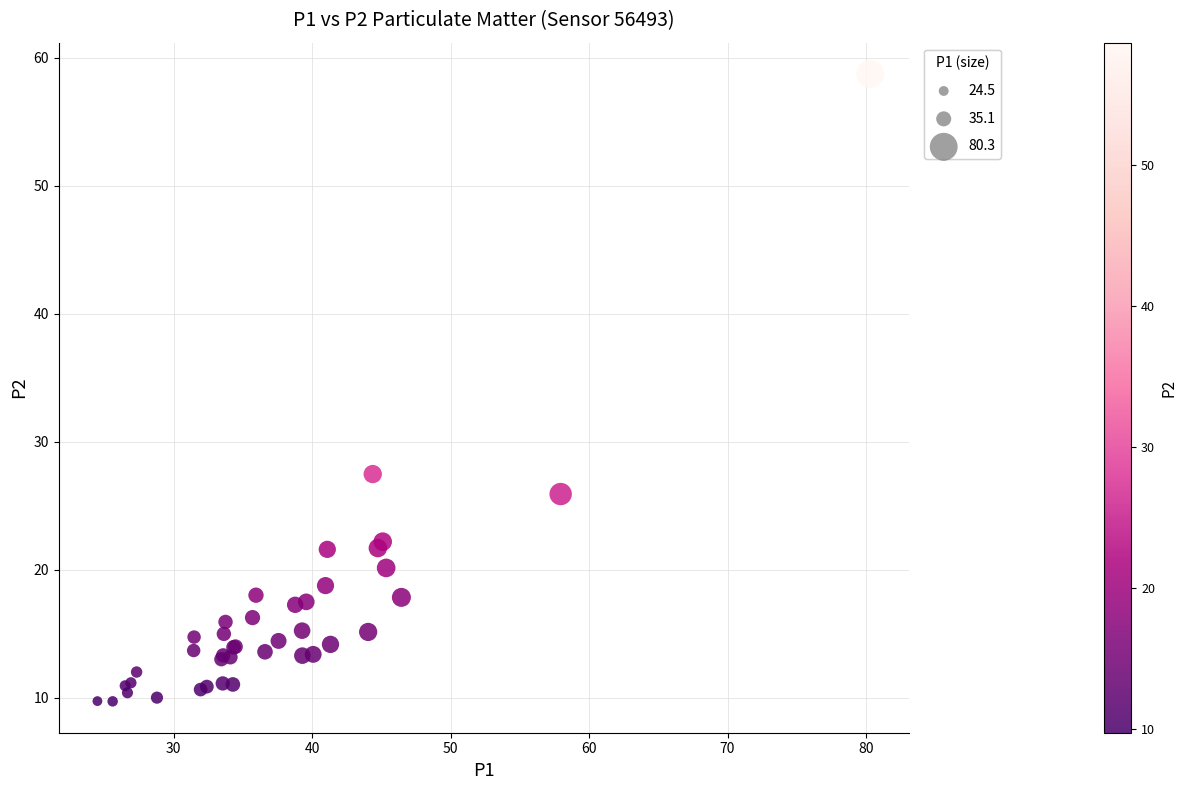

What Y value in the scatter plot is closest to 34?

27.5